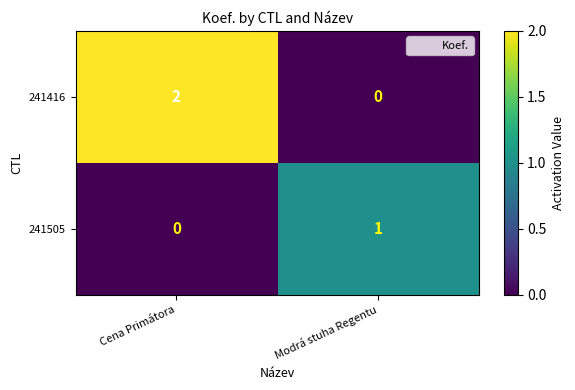

Which series has the widest spread of values?

241416